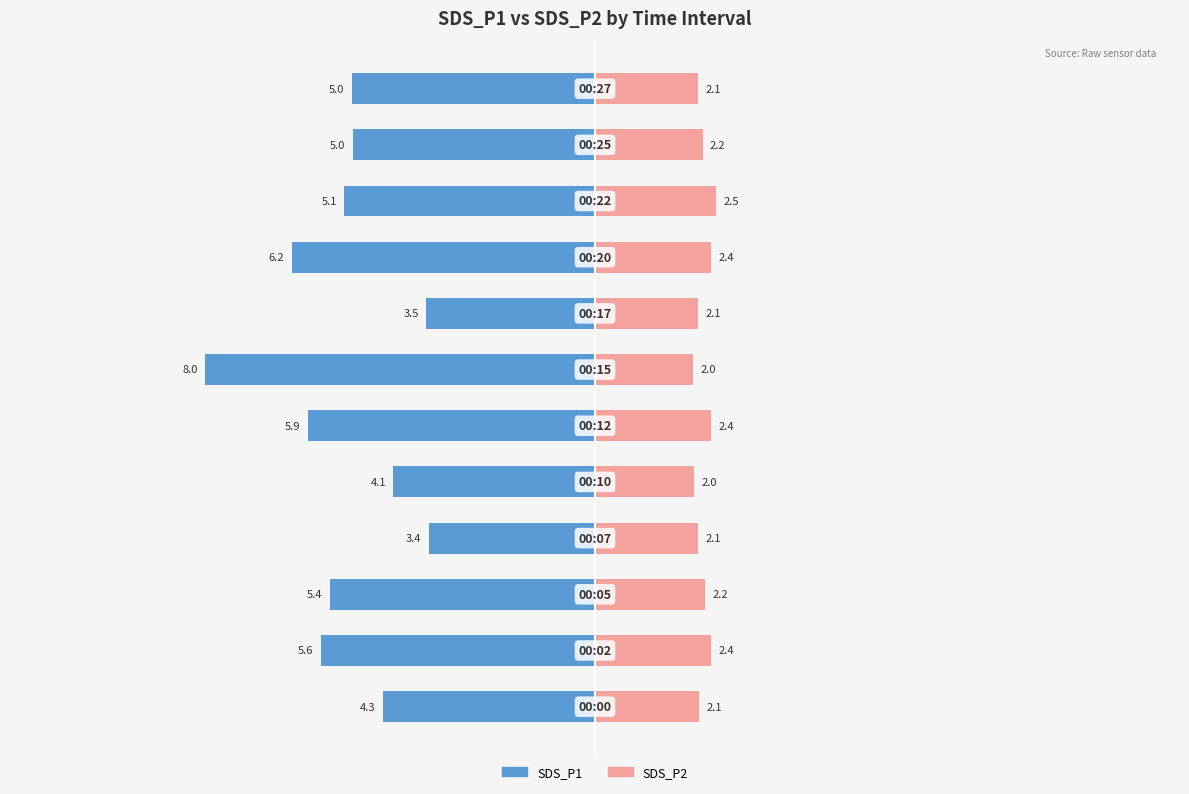

How many bars are there in each group?

2